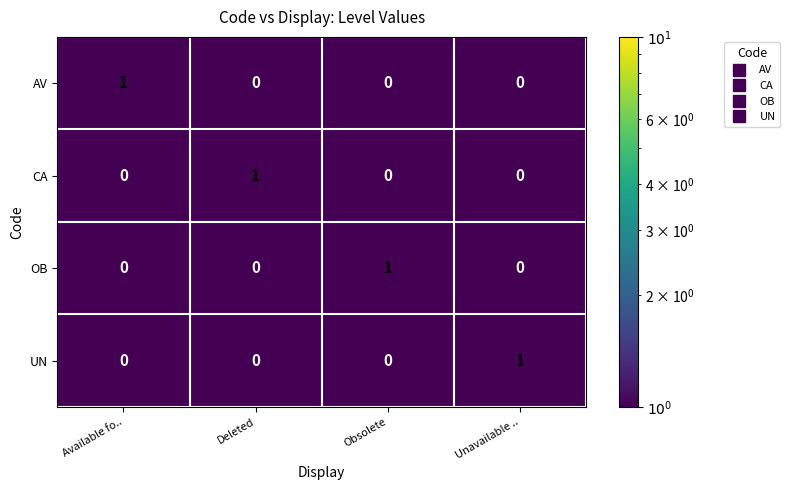

The value of CA at Unavailable .. is 0. True or false?

True